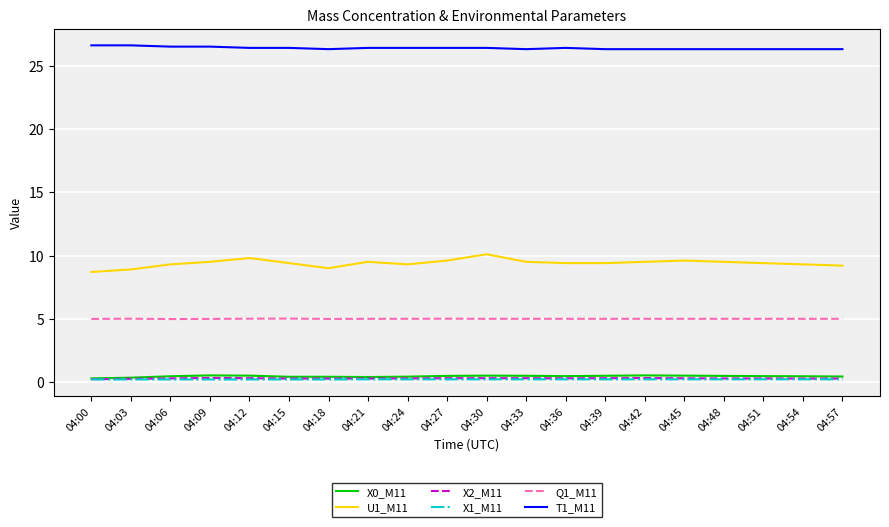

Which series has the largest range (max minus min)?

U1_M11